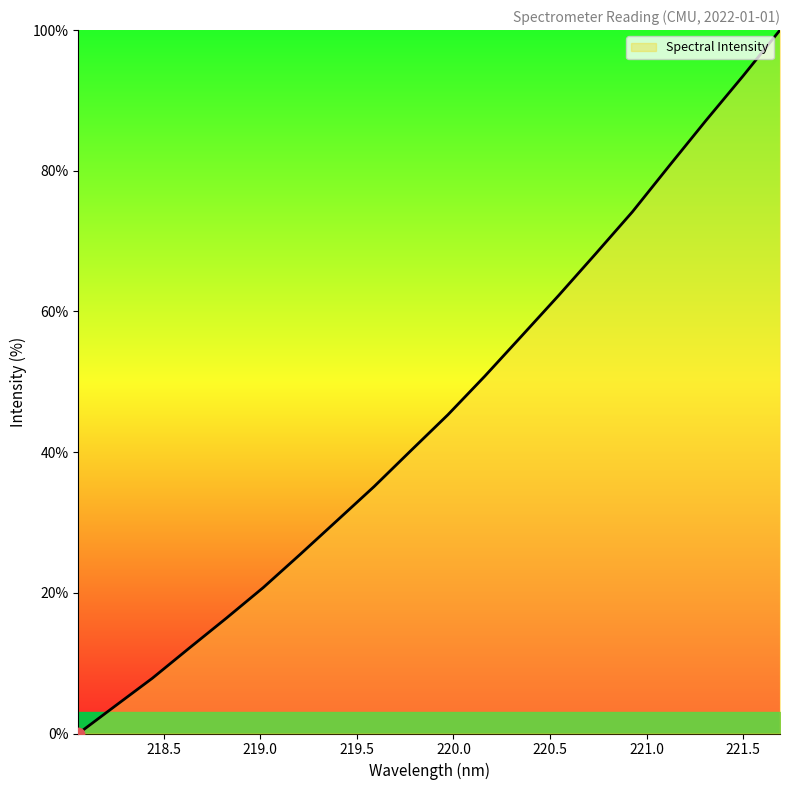

What is the maximum value shown in the chart?

100.0